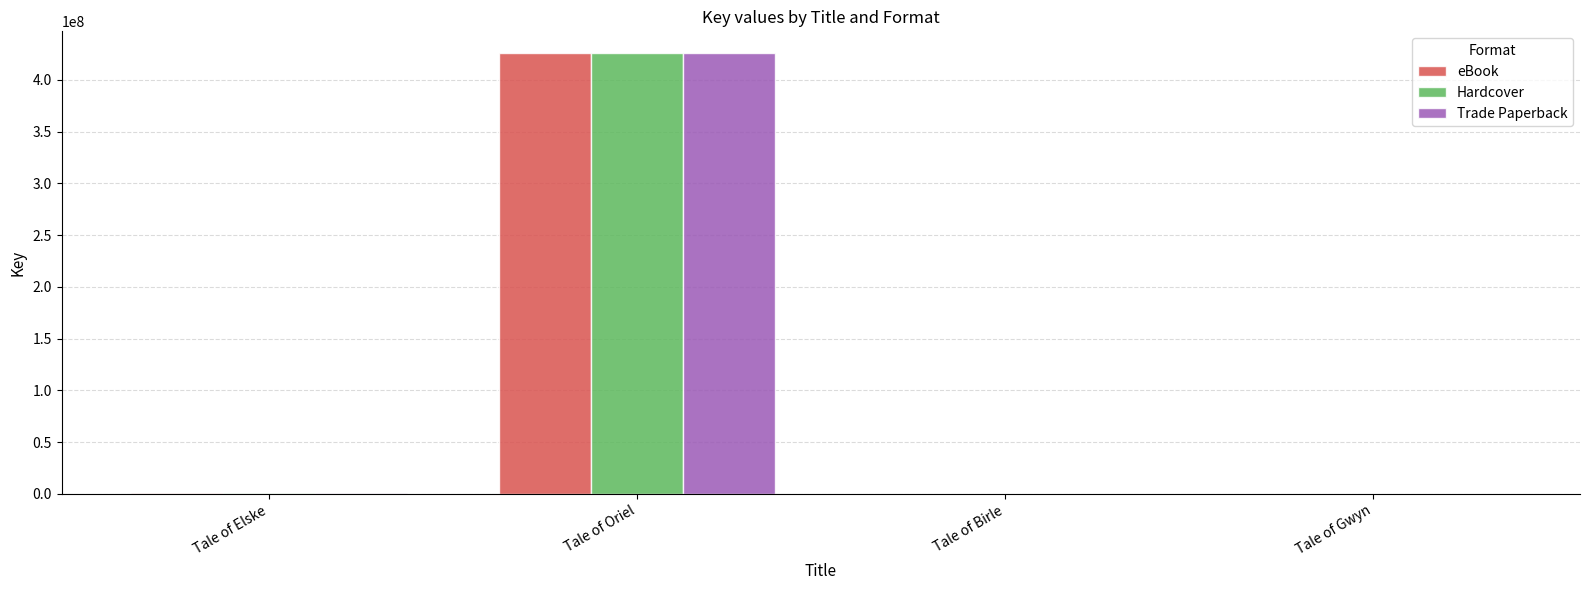

Count the number of data series in this chart.

3